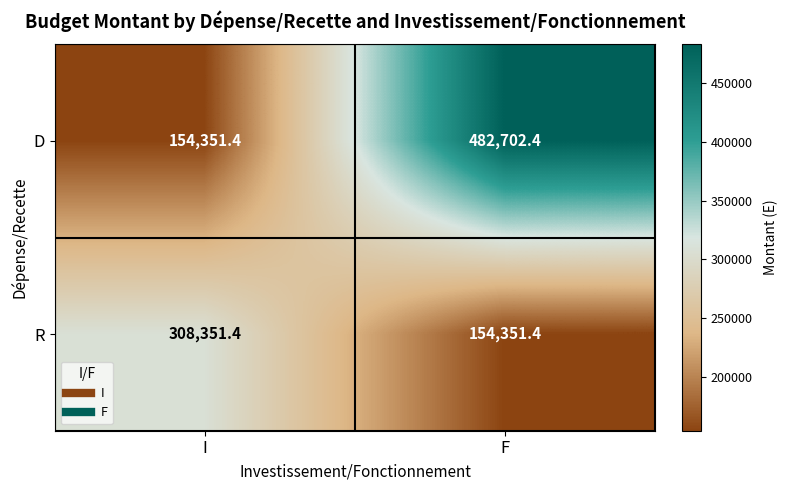

Is it true that D equals 482702.4 at F?

True